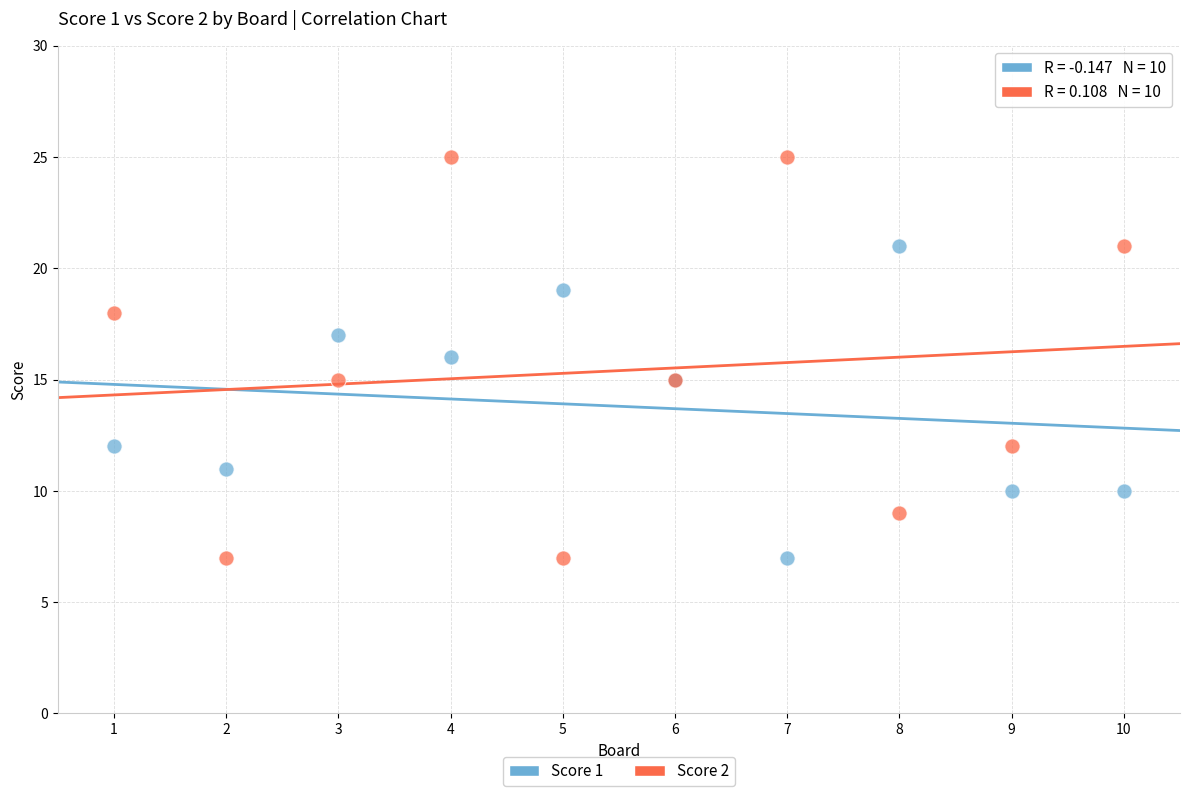

Which series reaches the maximum Y coordinate?

Score 2